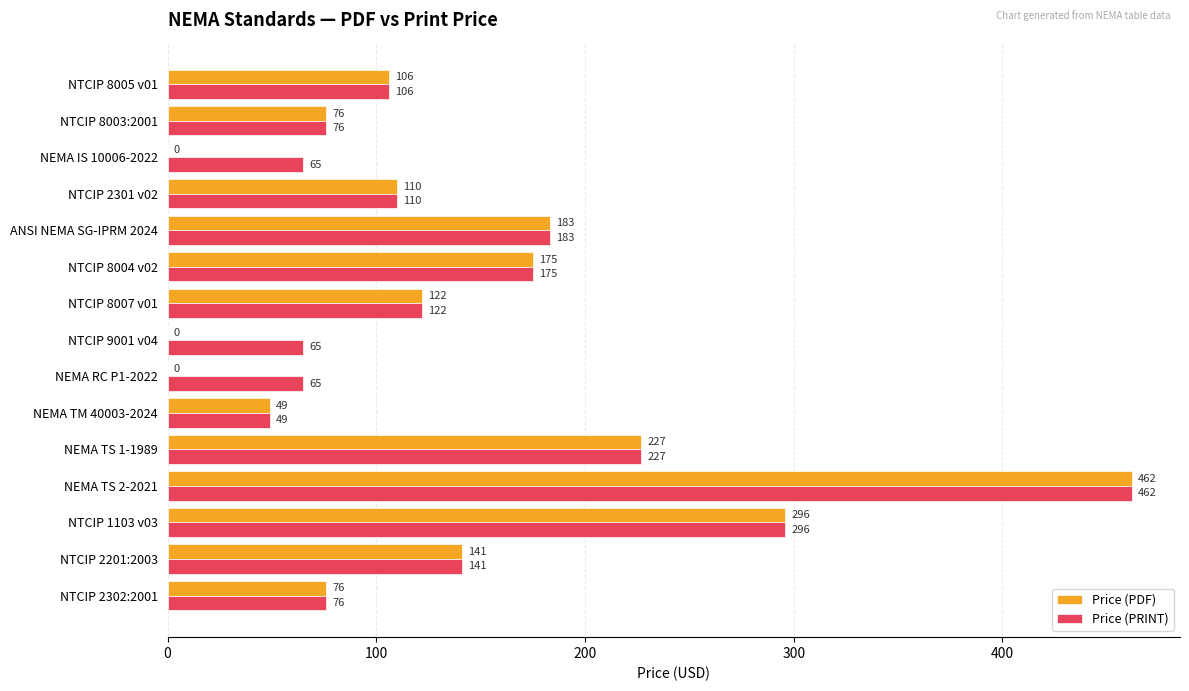

What is the sum of all Price (PDF) values?

2023